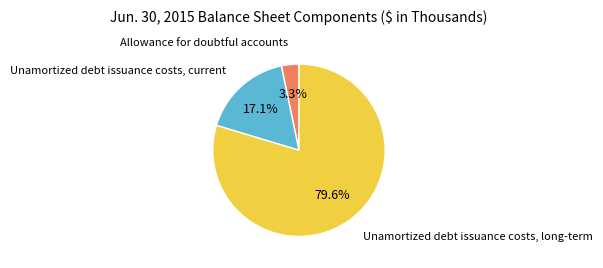

Is there any slice that represents more than half of the pie?

Yes